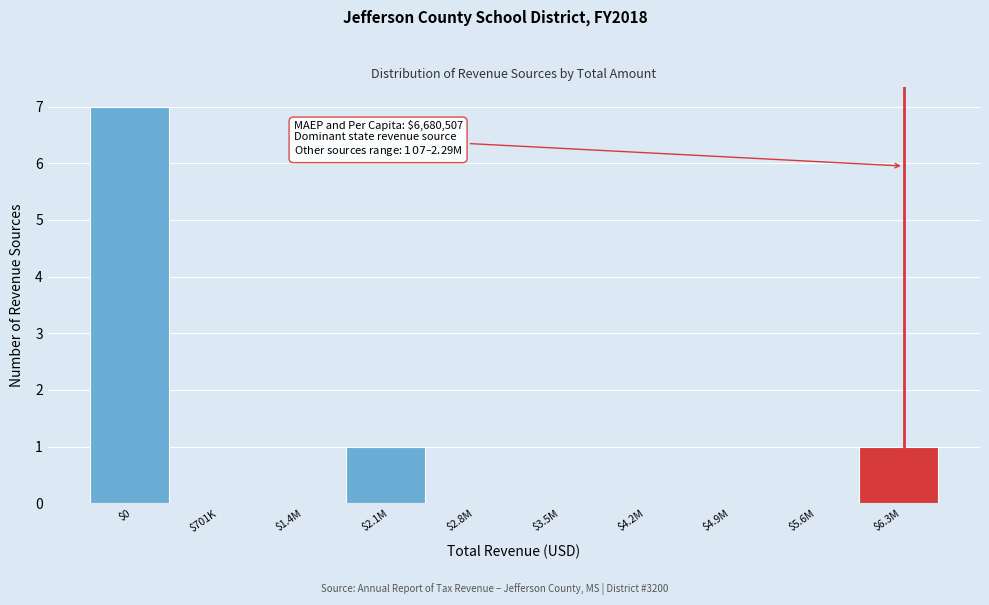

The value at $2.1M is 1. True or false?

True